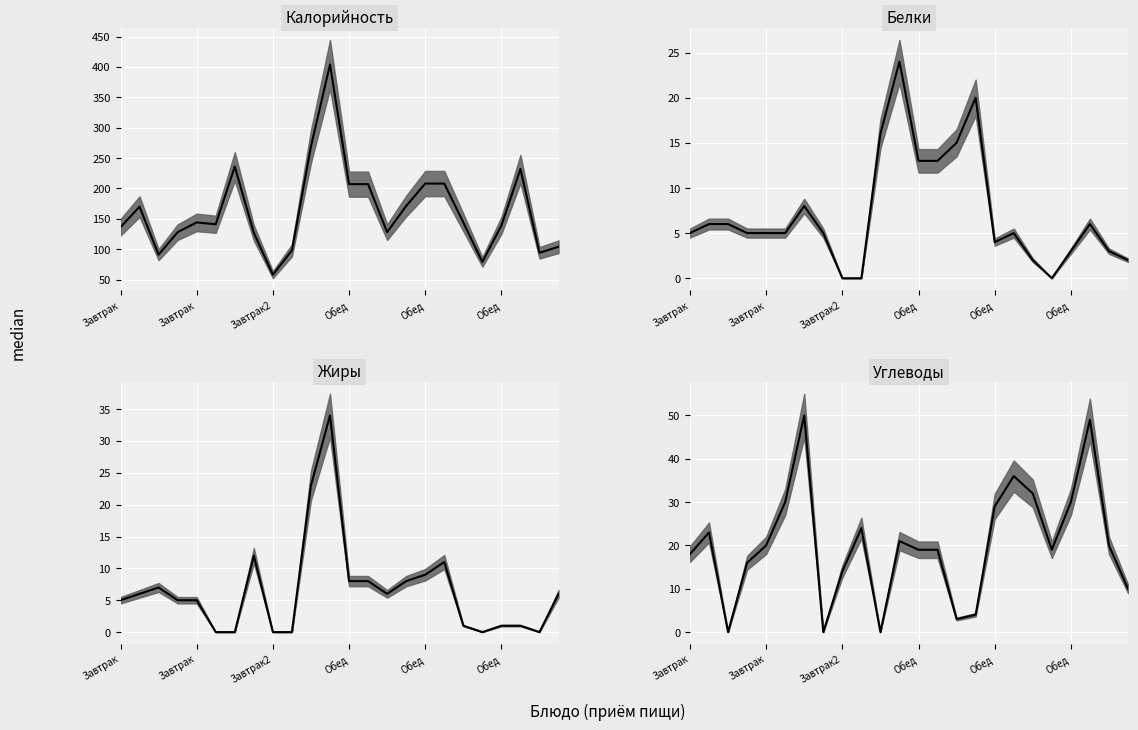

What are all the series names shown in the legend?

Калорийность, Белки, Жиры, Углеводы